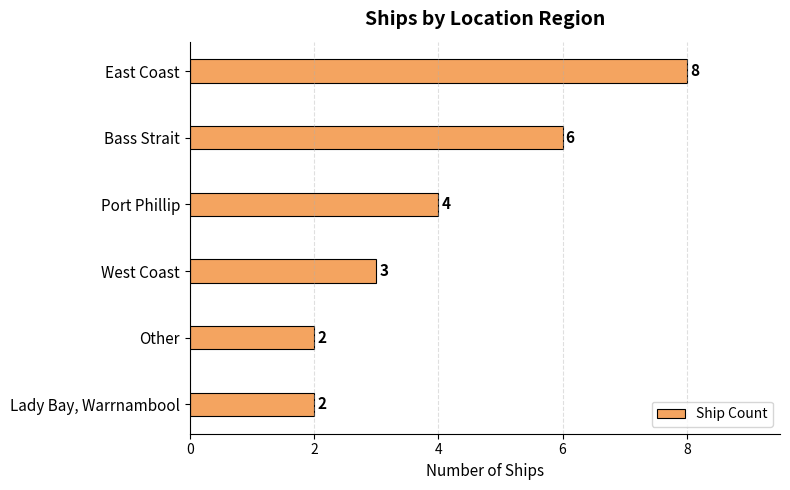

Does the chart contain stacked bars?

No